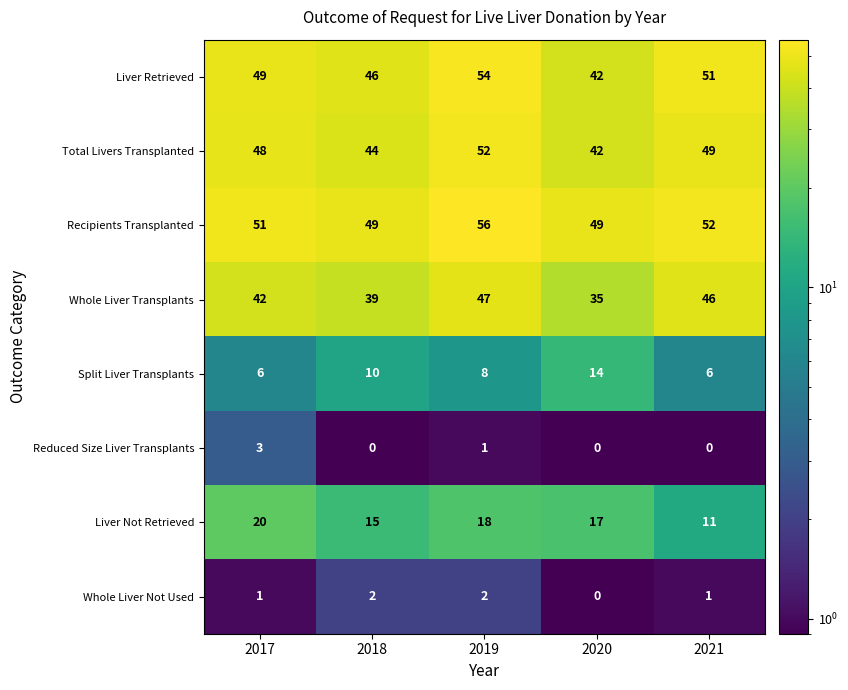

The value of Whole Liver Transplants at 2020 is 22. True or false?

False